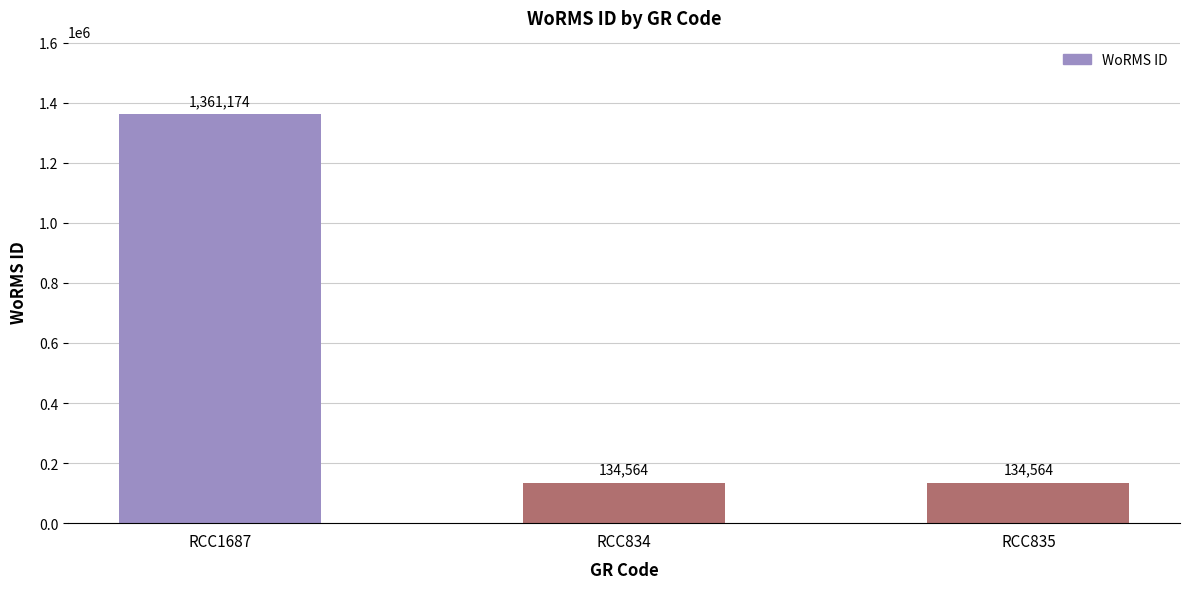

Reading left to right, what are all the values shown in this chart?

RCC1687=1361174	RCC834=134564	RCC835=134564